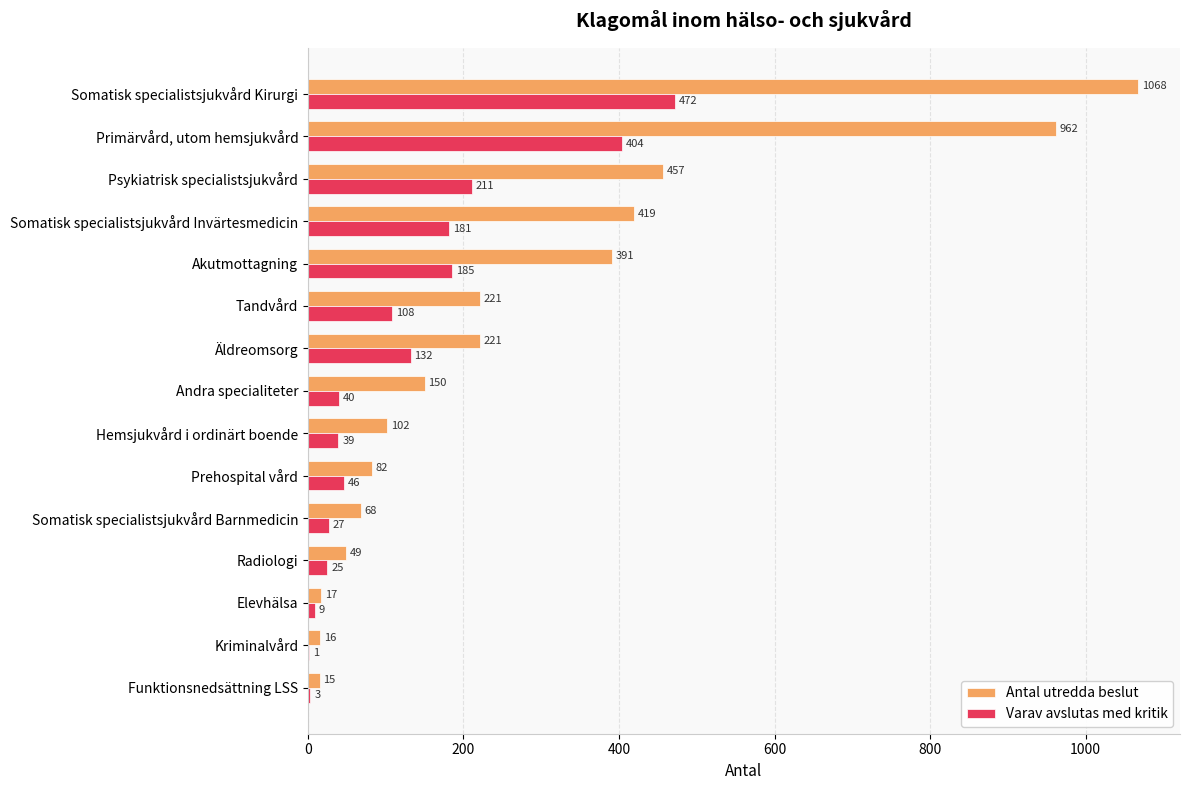

The value of Varav avslutas med kritik at Tandvård is 36. True or false?

False